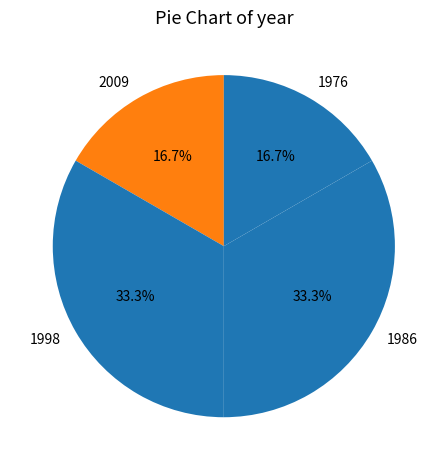

Approximately how many times larger is the value at 1976 compared to 1986?

0.5